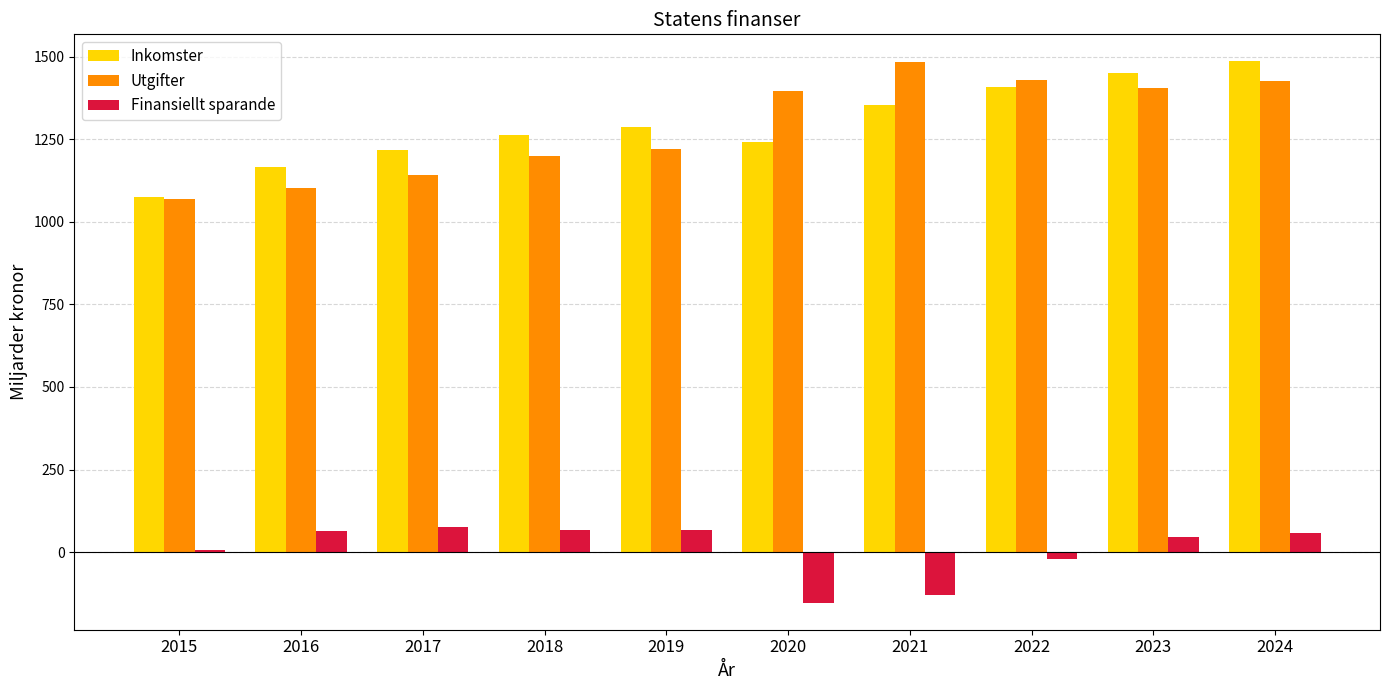

True or false: Inkomster has a value of 1288 at 2019.

True